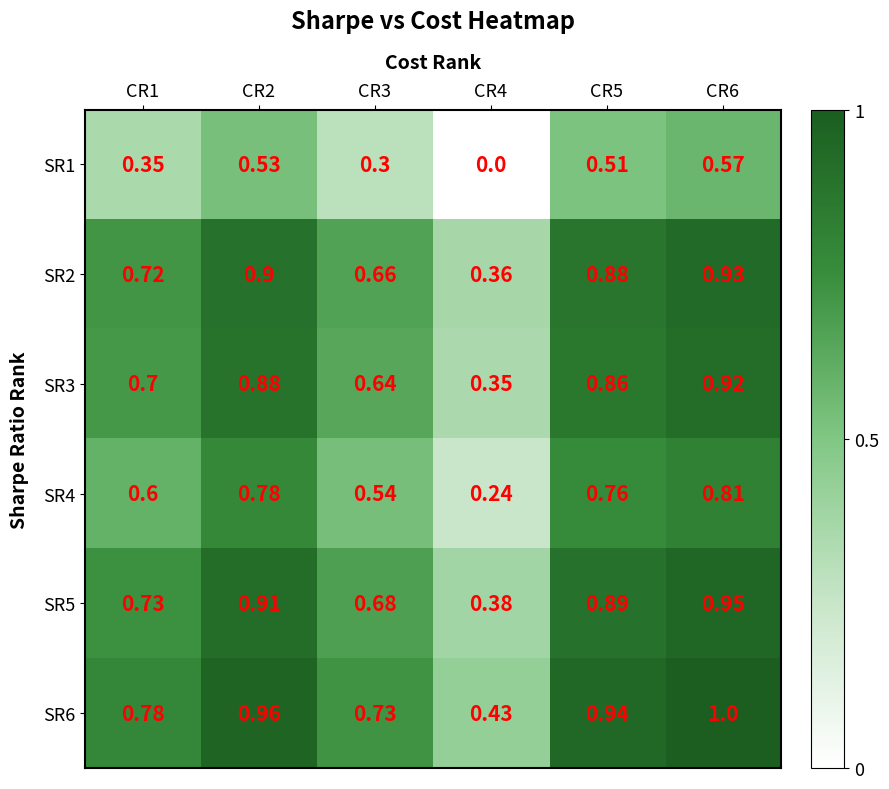

Is the value of SR6 at CR5 greater than the value of SR5 at CR1?

Yes